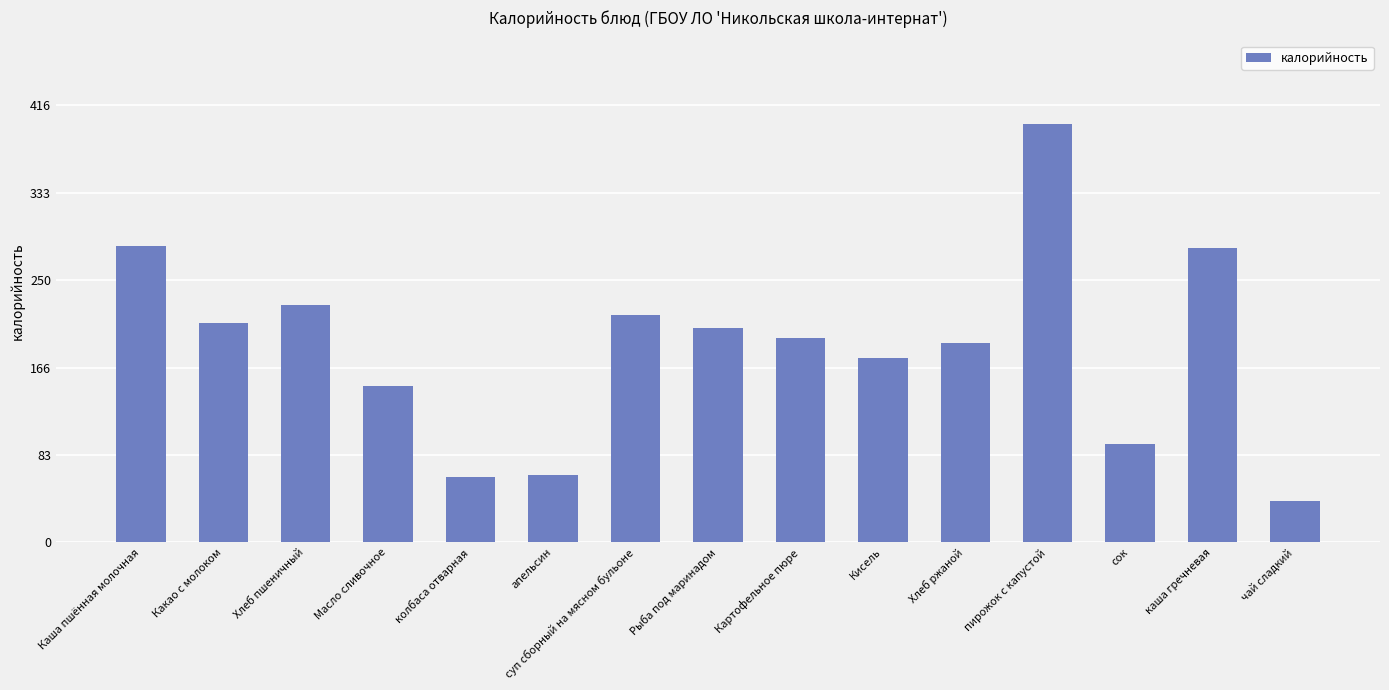

What is the label of the 15th bar from the left?

чай сладкий